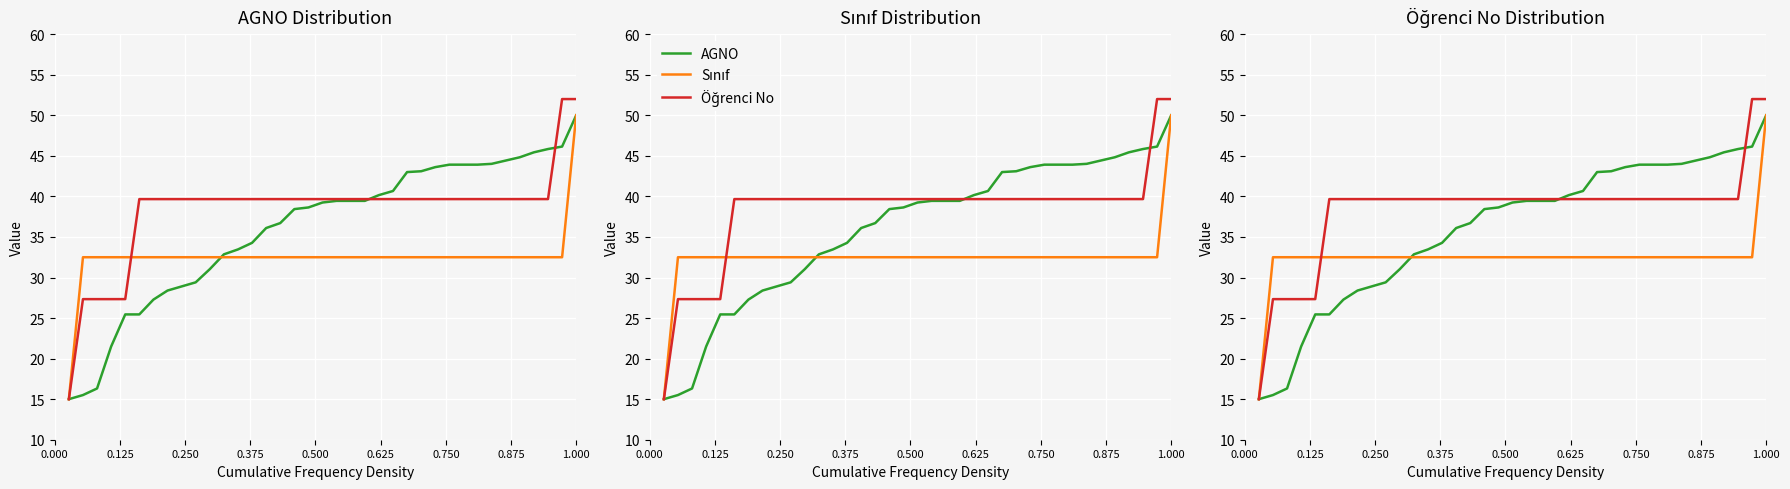

What is the difference between the second highest and second lowest values in the Öğrenci No series?

24.7